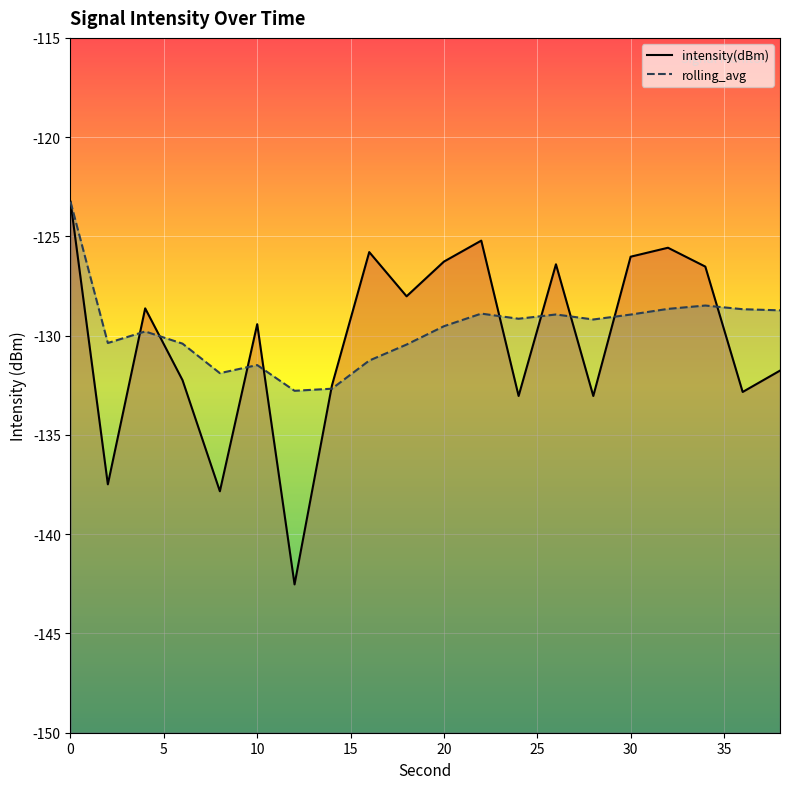

True or false: intensity(dBm) has a value of -40.3 at 20.

False